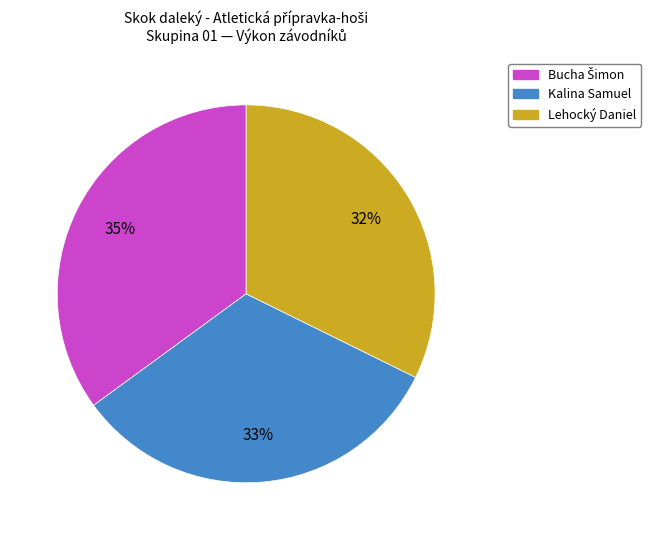

How many segments does this pie chart have?

3